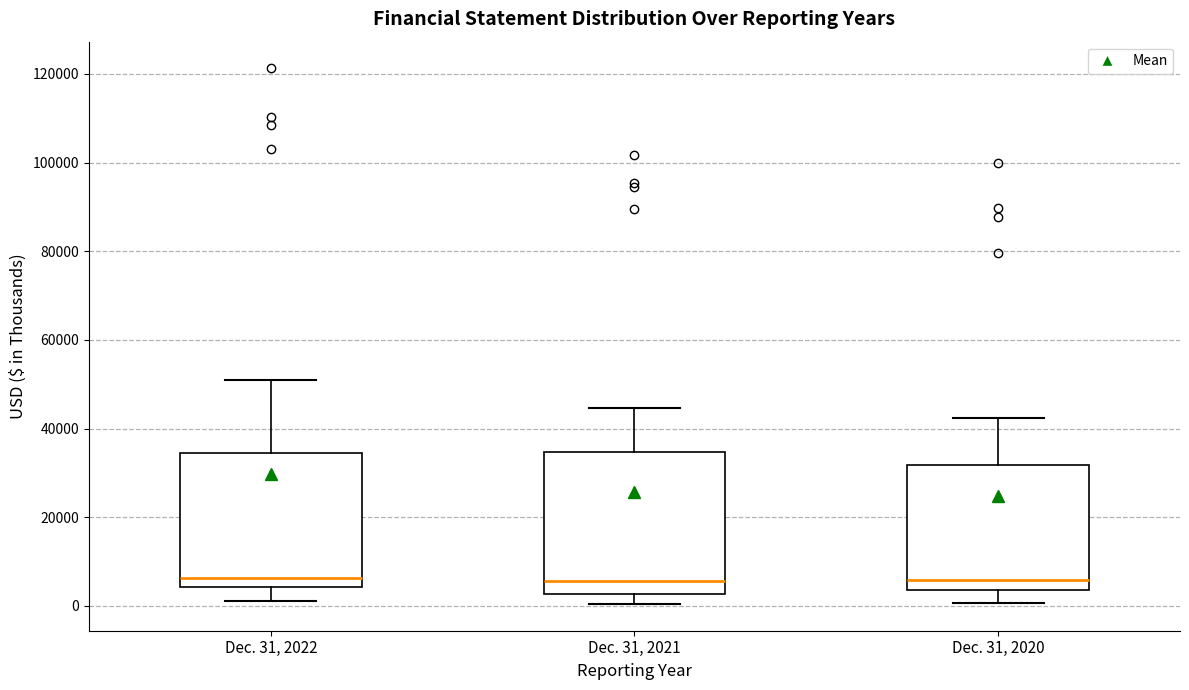

Reading left to right, read every box against the y-axis: the position of its median line, the range the box covers, and the ends of its whiskers. The values are not printed on the chart, so give them approximately, as read against the axis.

Dec. 31, 2022: median 6000, box 4000 to 34000, whiskers 2000 to 52000
Dec. 31, 2021: median 6000, box 2000 to 34000, whiskers 0 to 44000
Dec. 31, 2020: median 6000, box 4000 to 32000, whiskers 0 to 42000